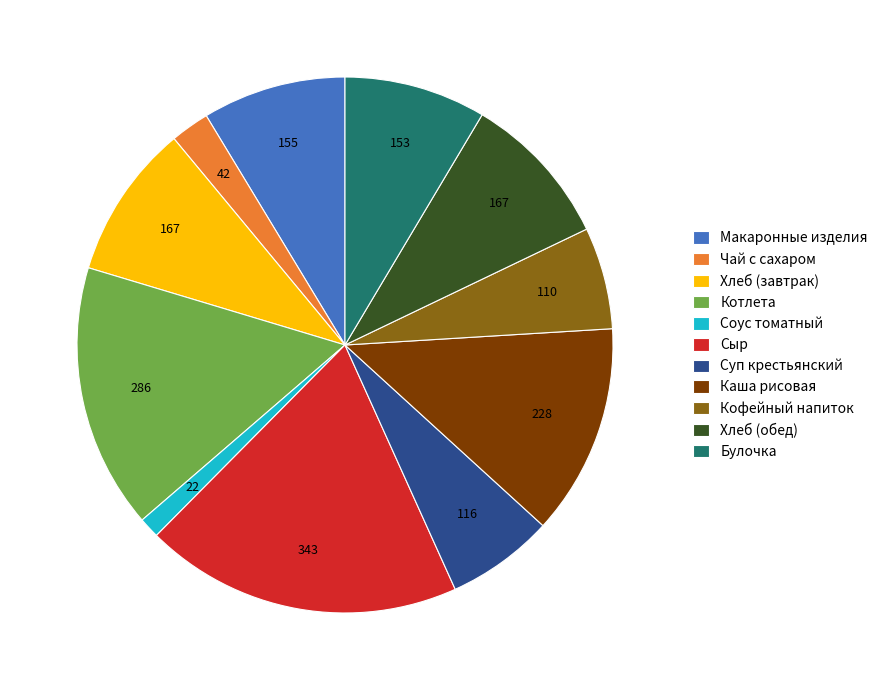

Is Чай с сахаром the majority of the pie?

No